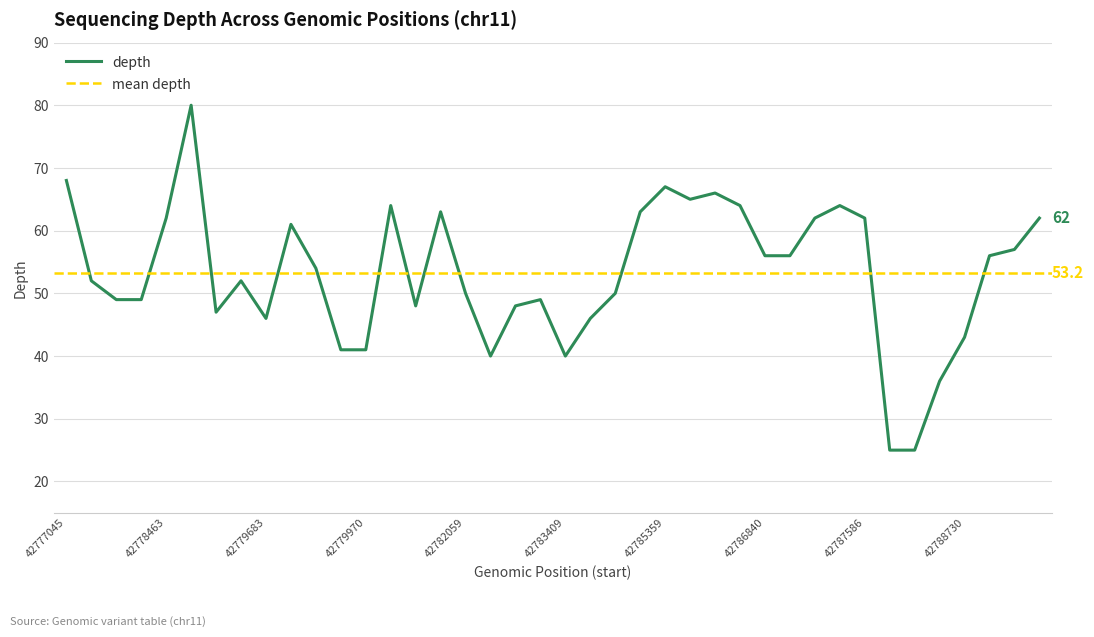

Count the number of data series in this chart.

1